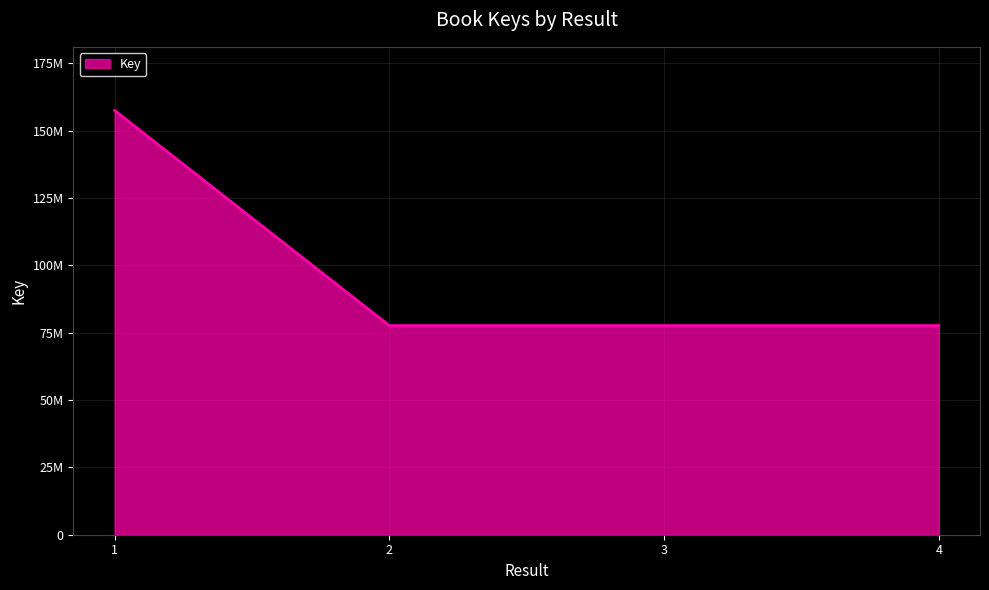

Does the chart display data point markers on the line(s)?

No